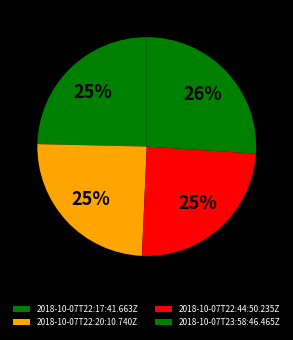

The 2018-10-07T23:58:46.465Z slice represents 13% of the pie. True or false?

False